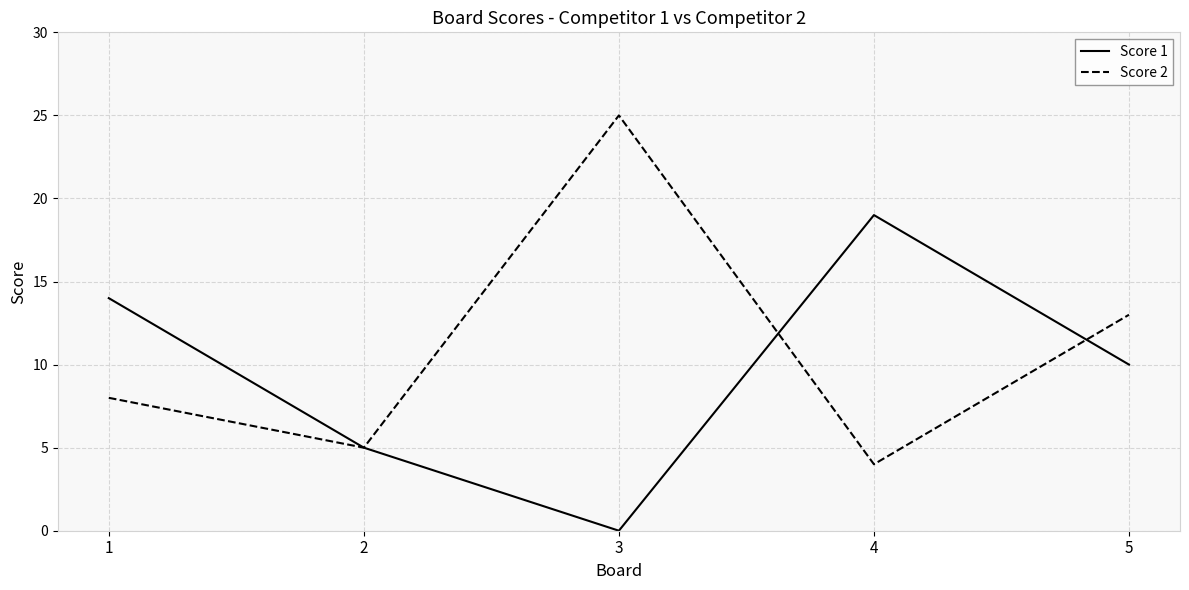

After their last crossing, which series has the higher values: Score 2 or Score 1?

Score 2